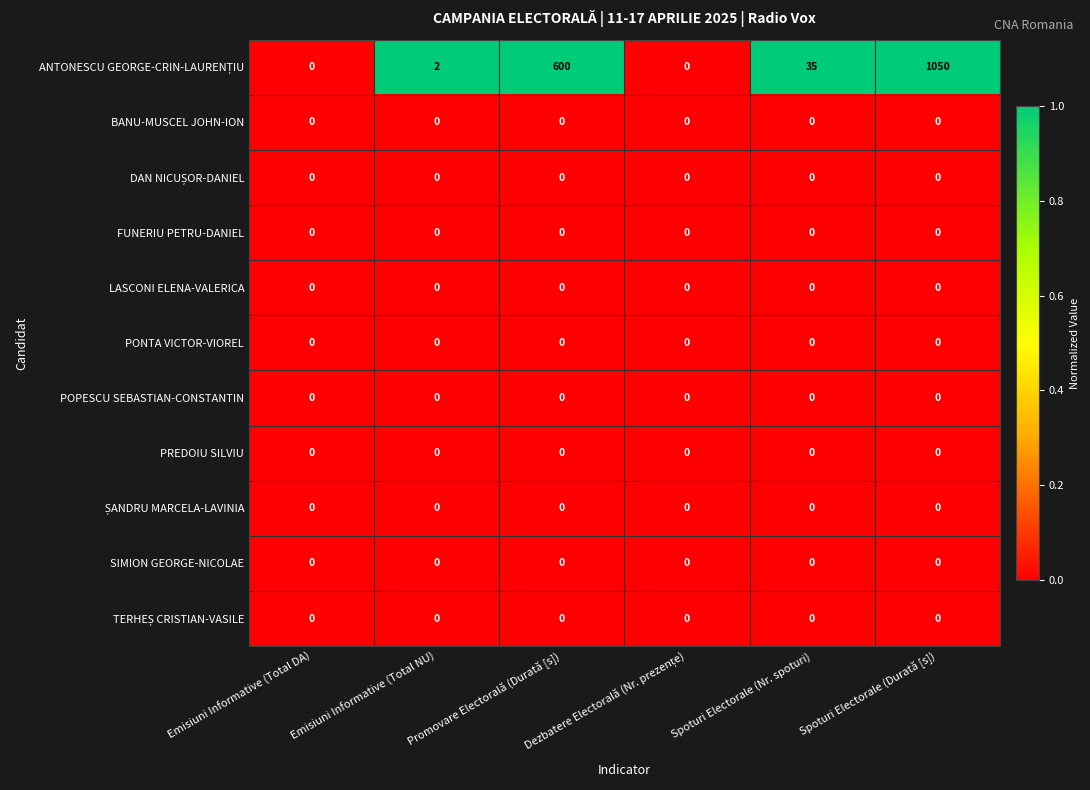

At which category is the sum across all series the highest?

Spoturi Electorale (Durată [s])